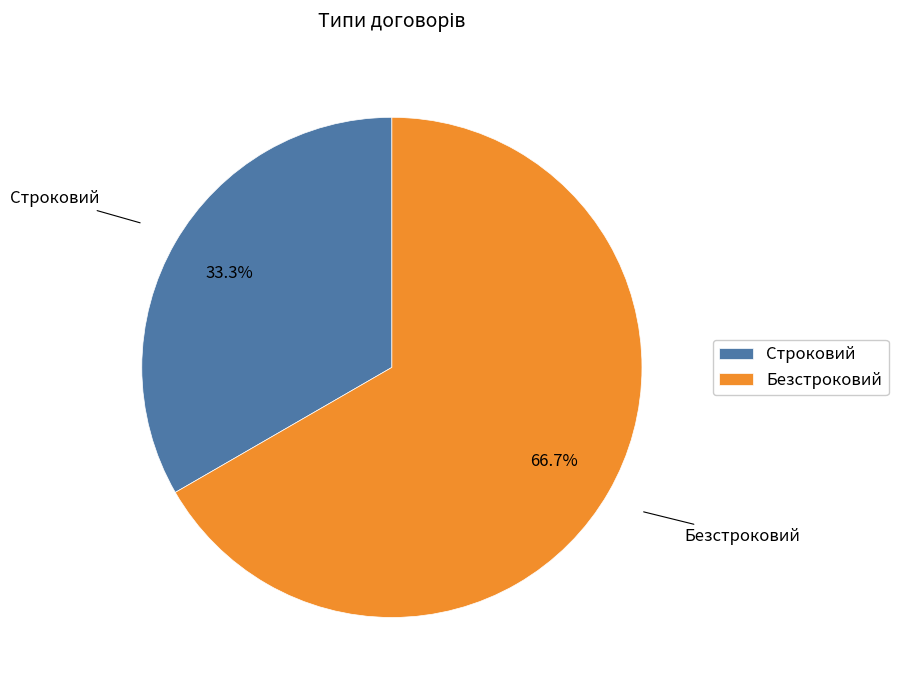

What is the smallest slice in the pie chart?

Строковий